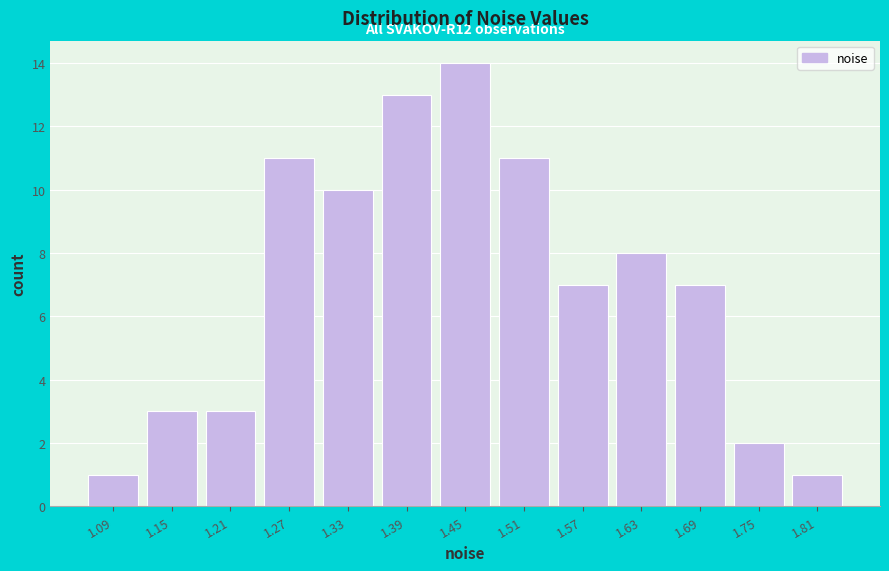

Reading left to right, list all the values displayed in this chart.

1.09=1	1.15=3	1.21=3	1.27=11	1.33=10	1.39=13	1.45=14	1.51=11	1.57=7	1.63=8	1.69=7	1.75=2	1.81=1